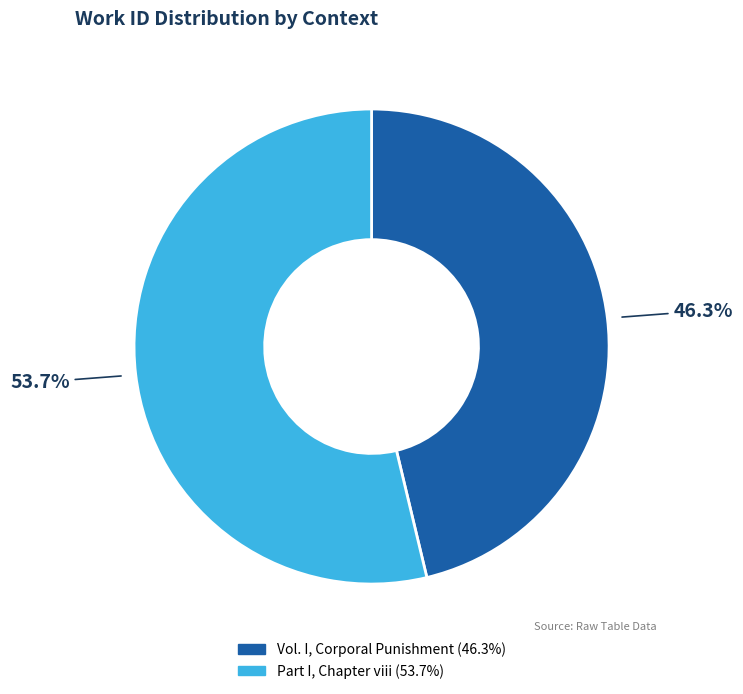

Which slice is the smallest?

Vol. I, Corporal Punishment